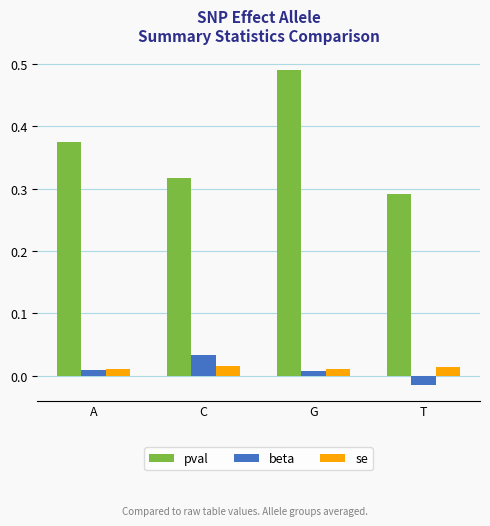

How many categories are shown in the chart?

4